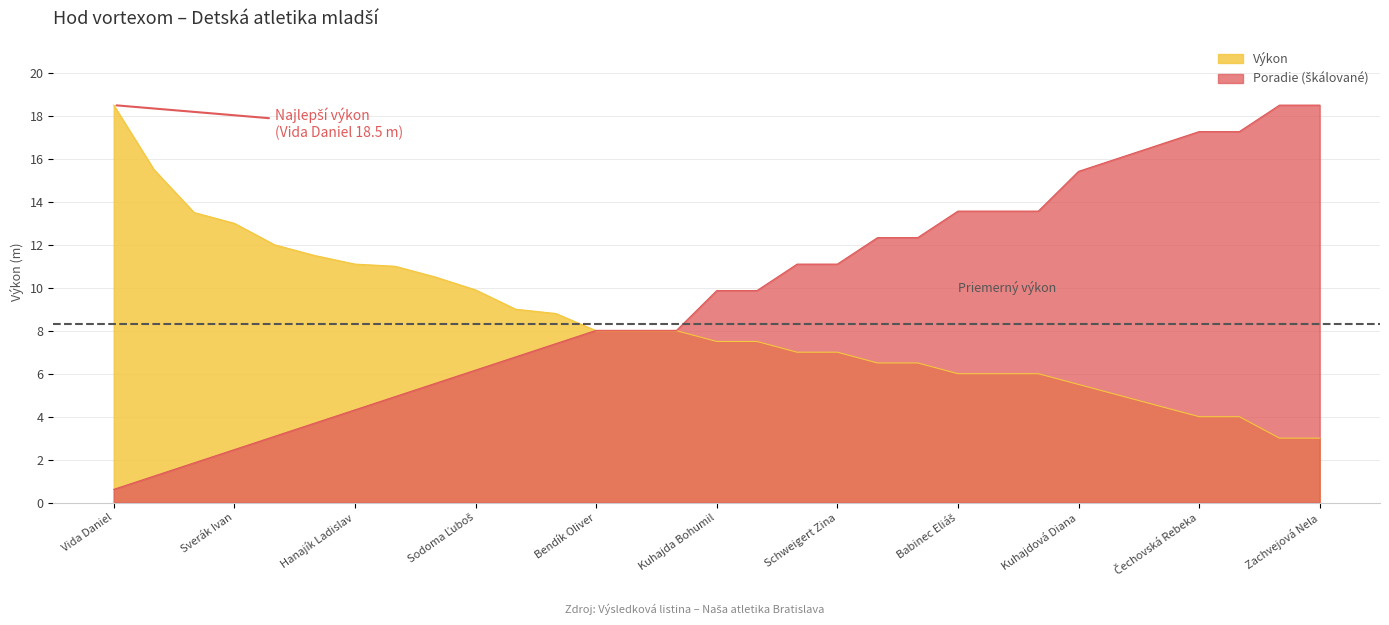

What are all the series names shown in the legend?

Výkon, Poradie